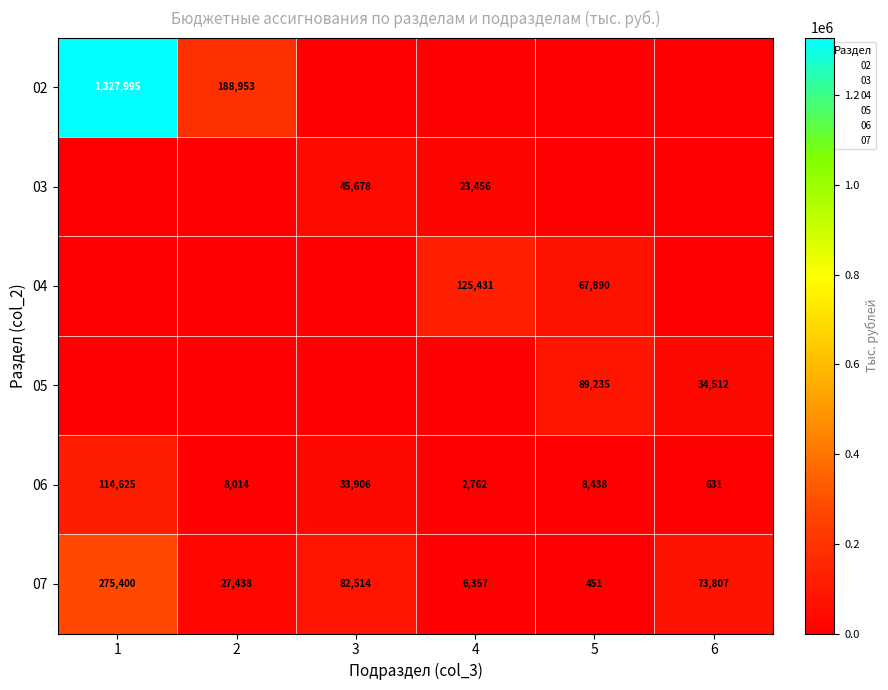

How many series are shown in this chart?

6